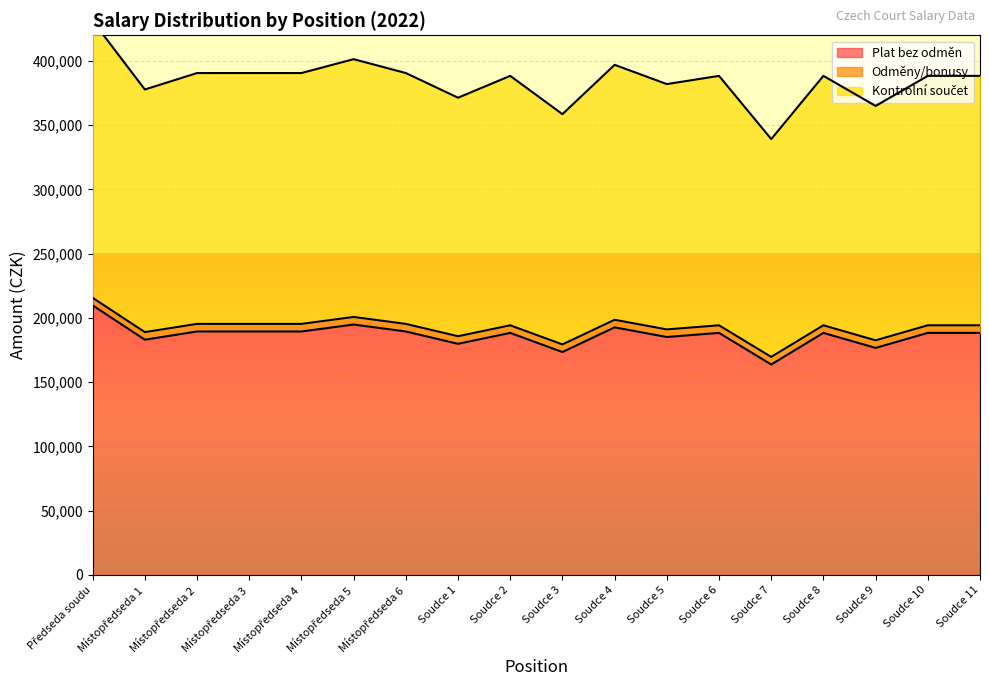

What is the minimum value for Plat bez odměn?

163700